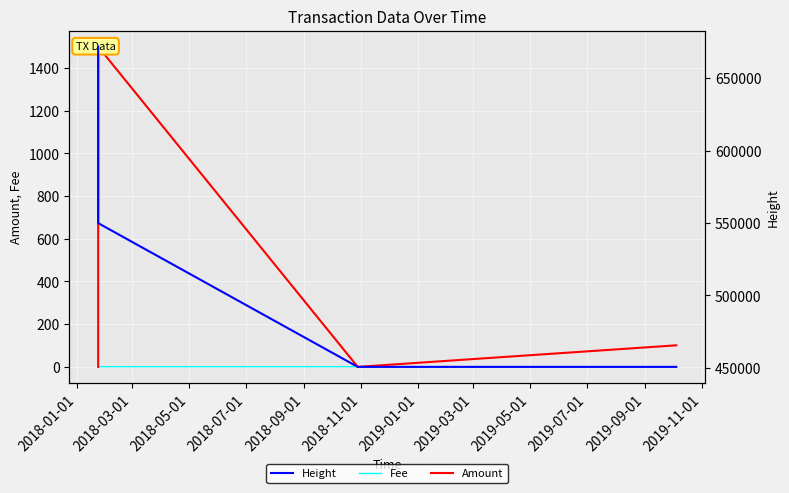

True or false: Fee has more than 1 interior local peaks.

False